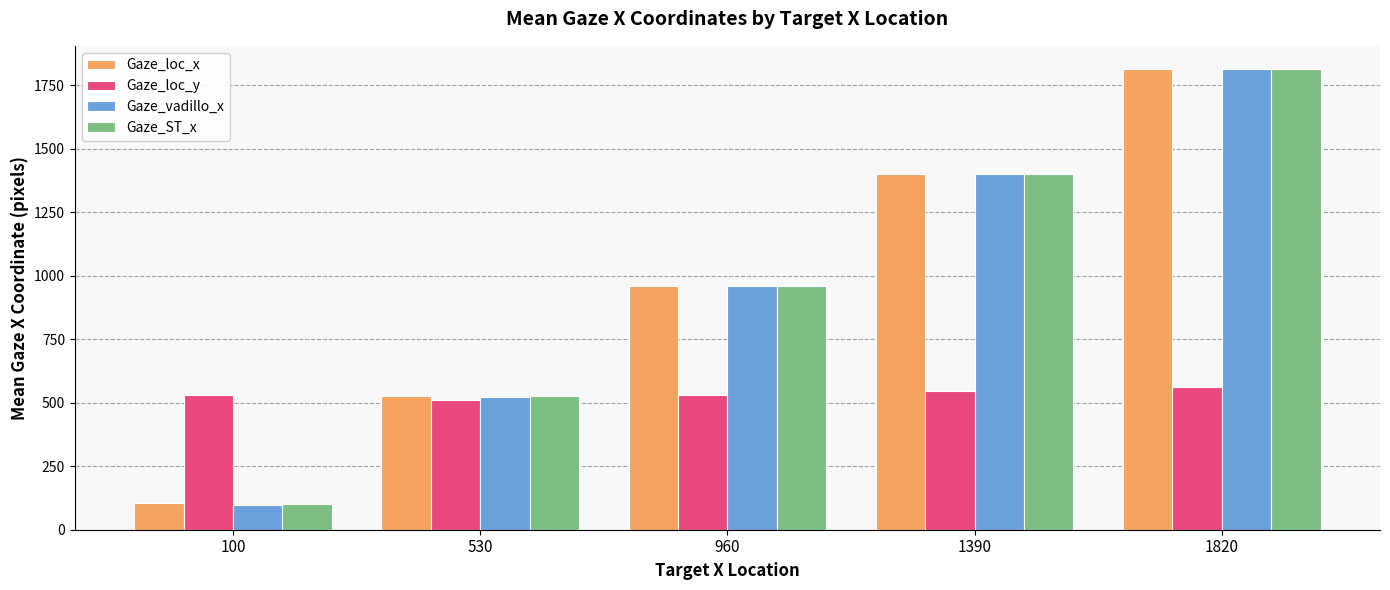

The value of Gaze_vadillo_x at 100 is 97.0. True or false?

True